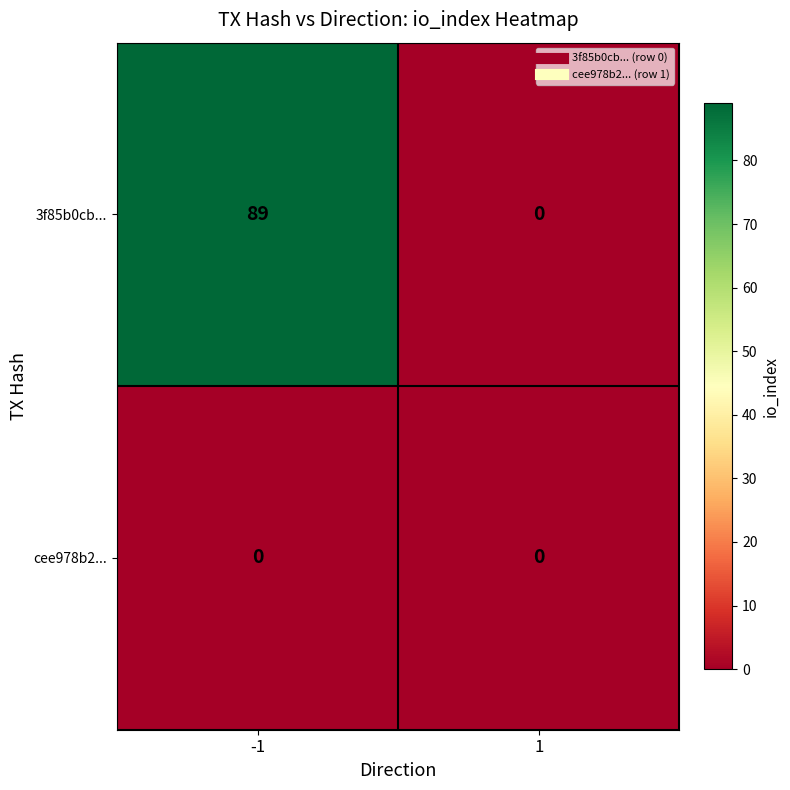

What is the sum of the 3f85b0cb... values at 1 and -1?

89